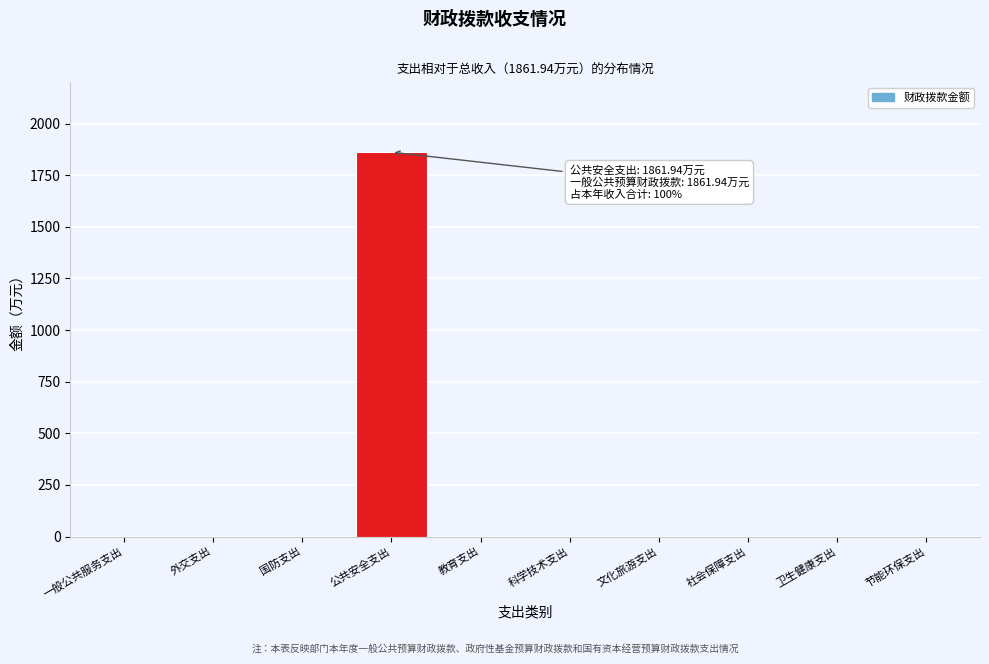

Reading left to right, what are all the values shown in this chart?

一般公共服务支出=0.0	外交支出=0.0	国防支出=0.0	公共安全支出=1861.9	教育支出=0.0	科学技术支出=0.0	文化旅游支出=0.0	社会保障支出=0.0	卫生健康支出=0.0	节能环保支出=0.0